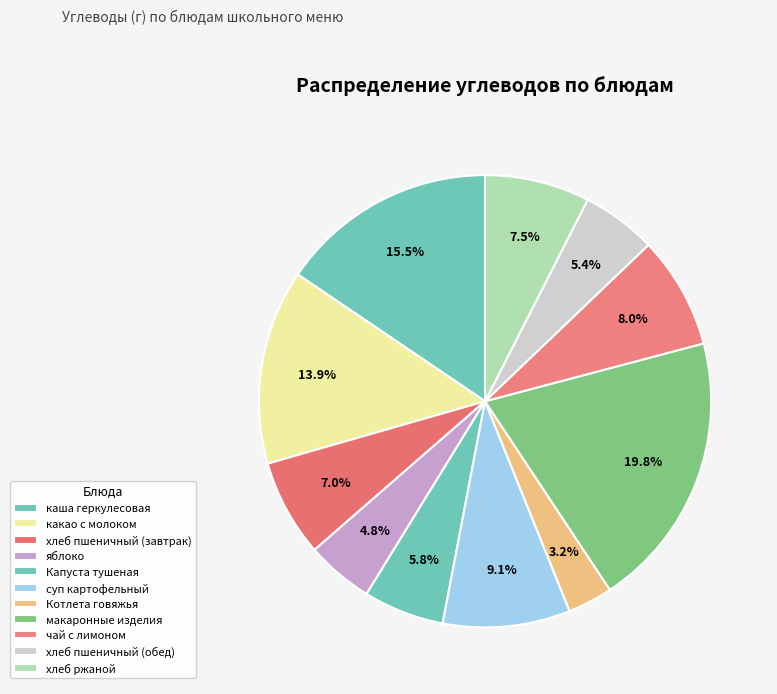

Approximately how many times larger is the value at яблоко compared to хлеб пшеничный (обед)?

0.9